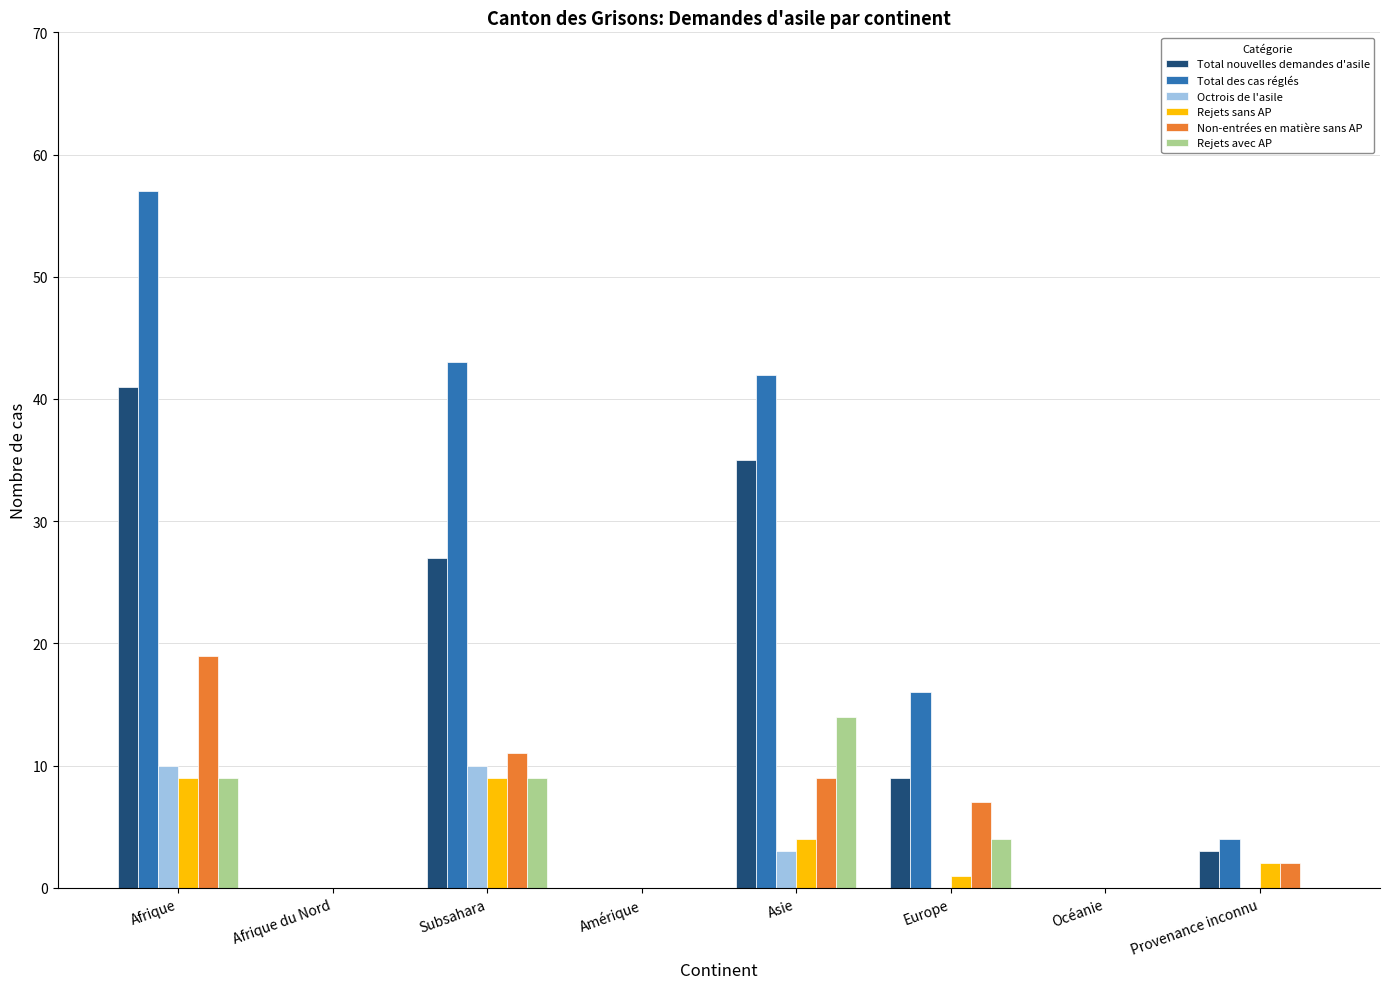

Where is Non-entrées en matière sans AP nearest to the value 9?

Asie